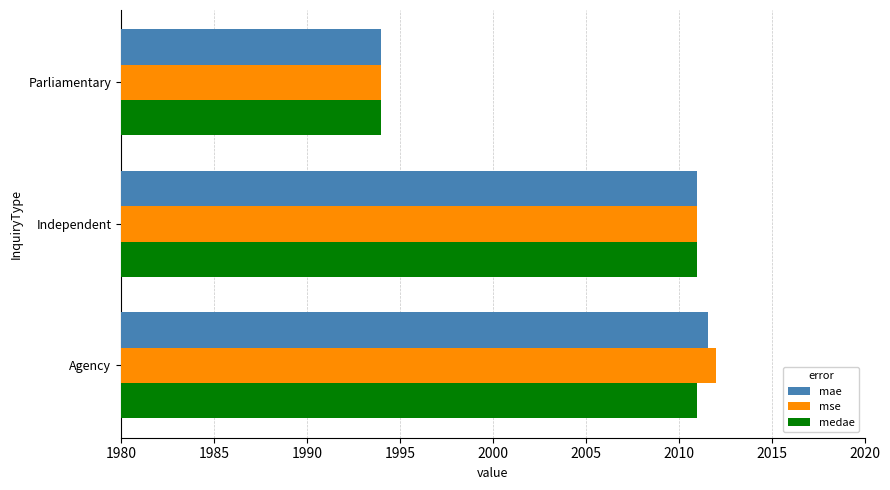

What is the minimum value shown in the chart?

1994.0